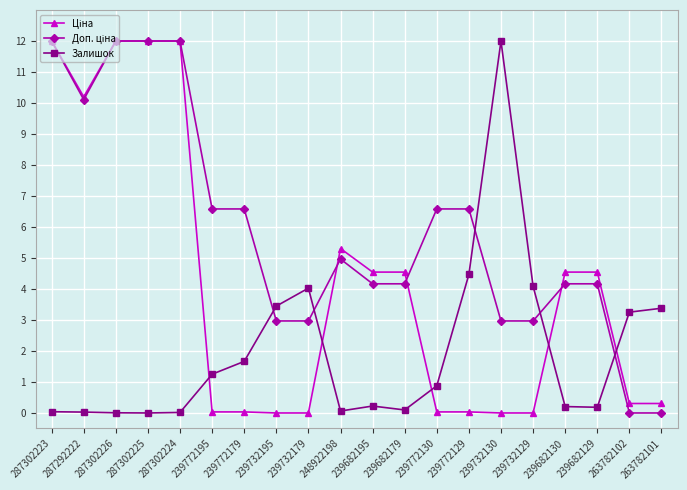

At which label is Залишок closest to 6?

239772129